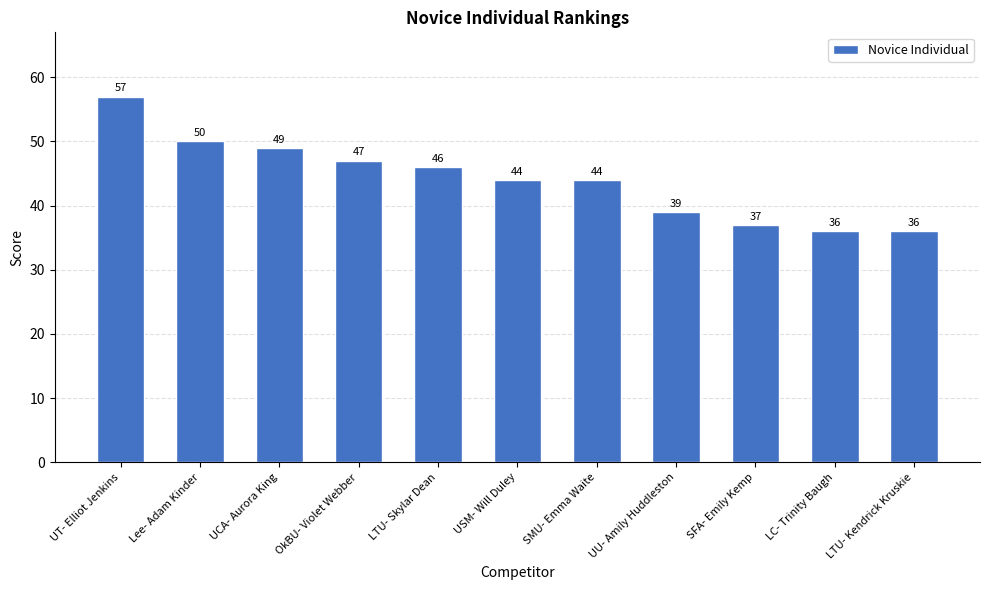

What is the label of the 11th bar from the left?

LTU- Kendrick Kruskie